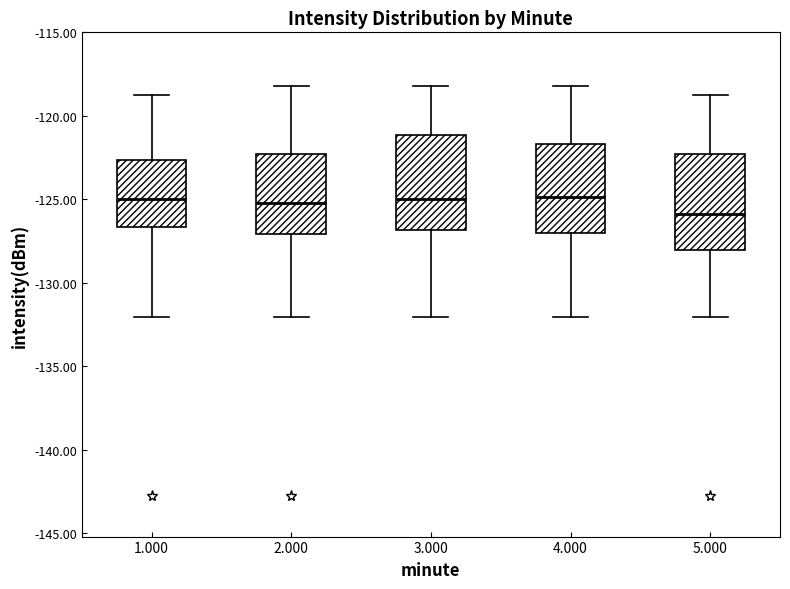

Where is the upper edge of the box at x = 5.000 on the y-axis? The values are not printed on the chart, so give them approximately, as read against the axis.

-122.5